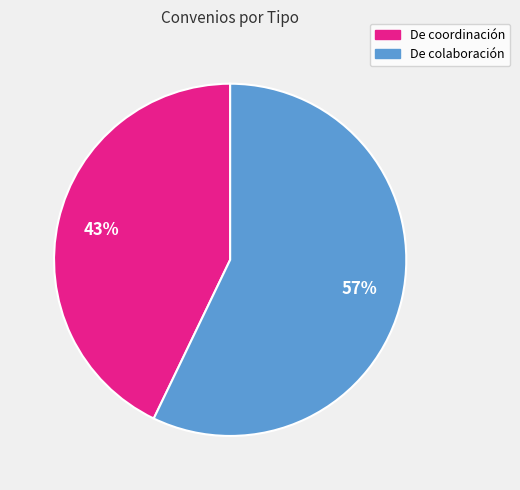

Is there a majority slice in this chart?

Yes